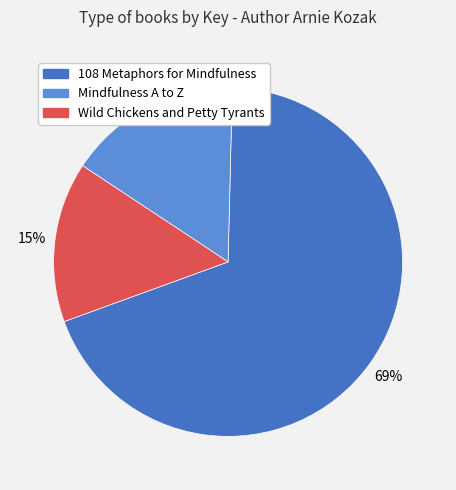

Between 108 Metaphors for Mindfulness and Mindfulness A to Z, which is larger?

108 Metaphors for Mindfulness